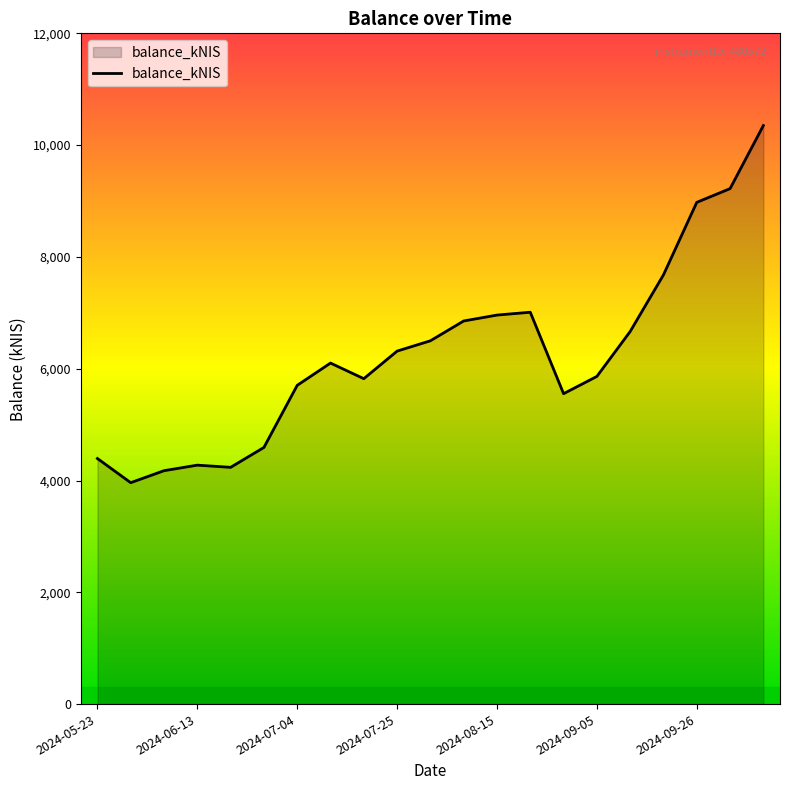

What is the smallest value displayed?

3960.8